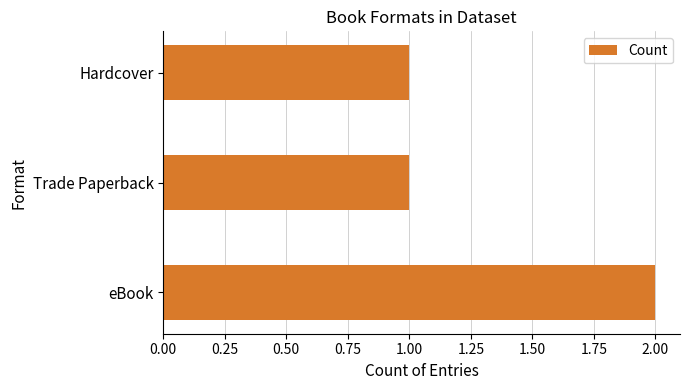

Which has a higher value, eBook or Hardcover?

eBook